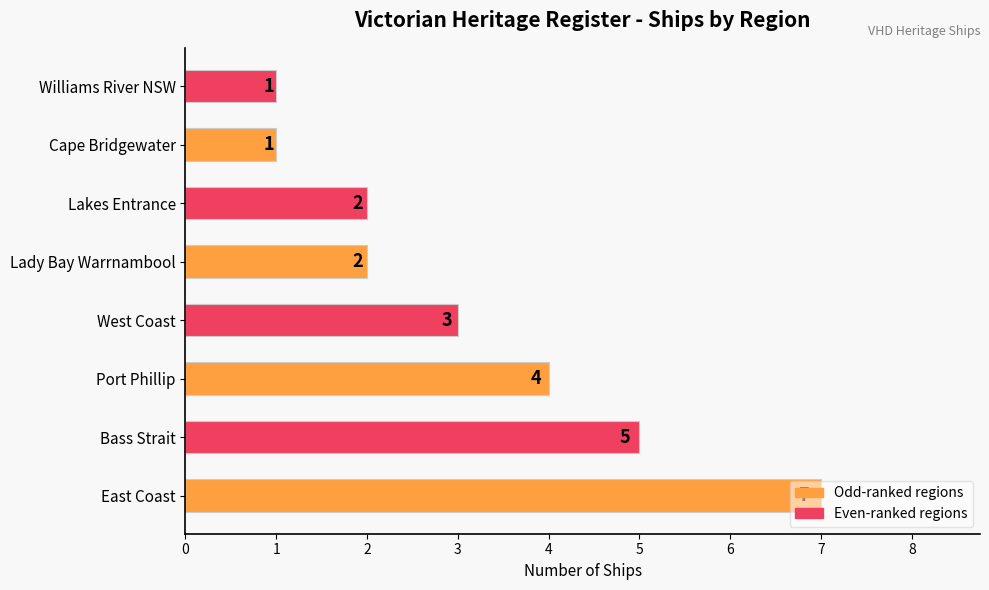

What is the sum of all values?

25